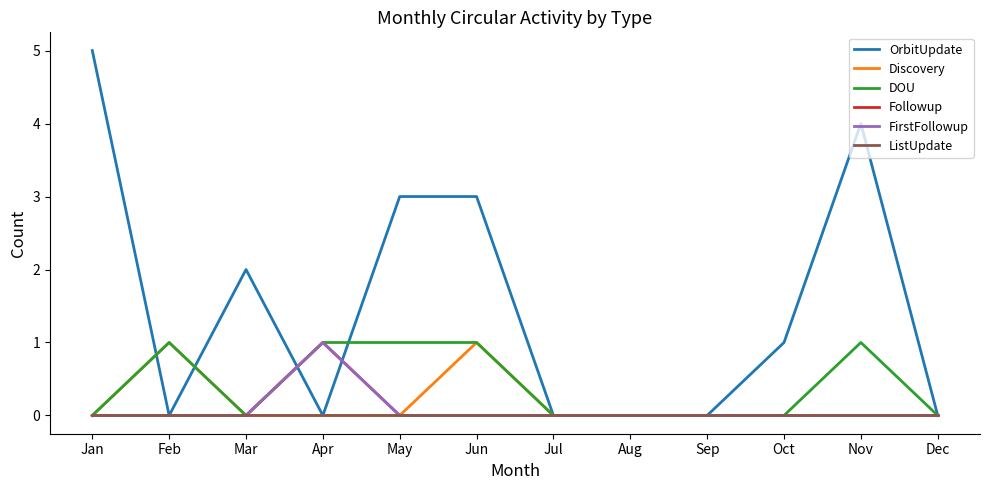

Does the chart have visible grid lines?

No